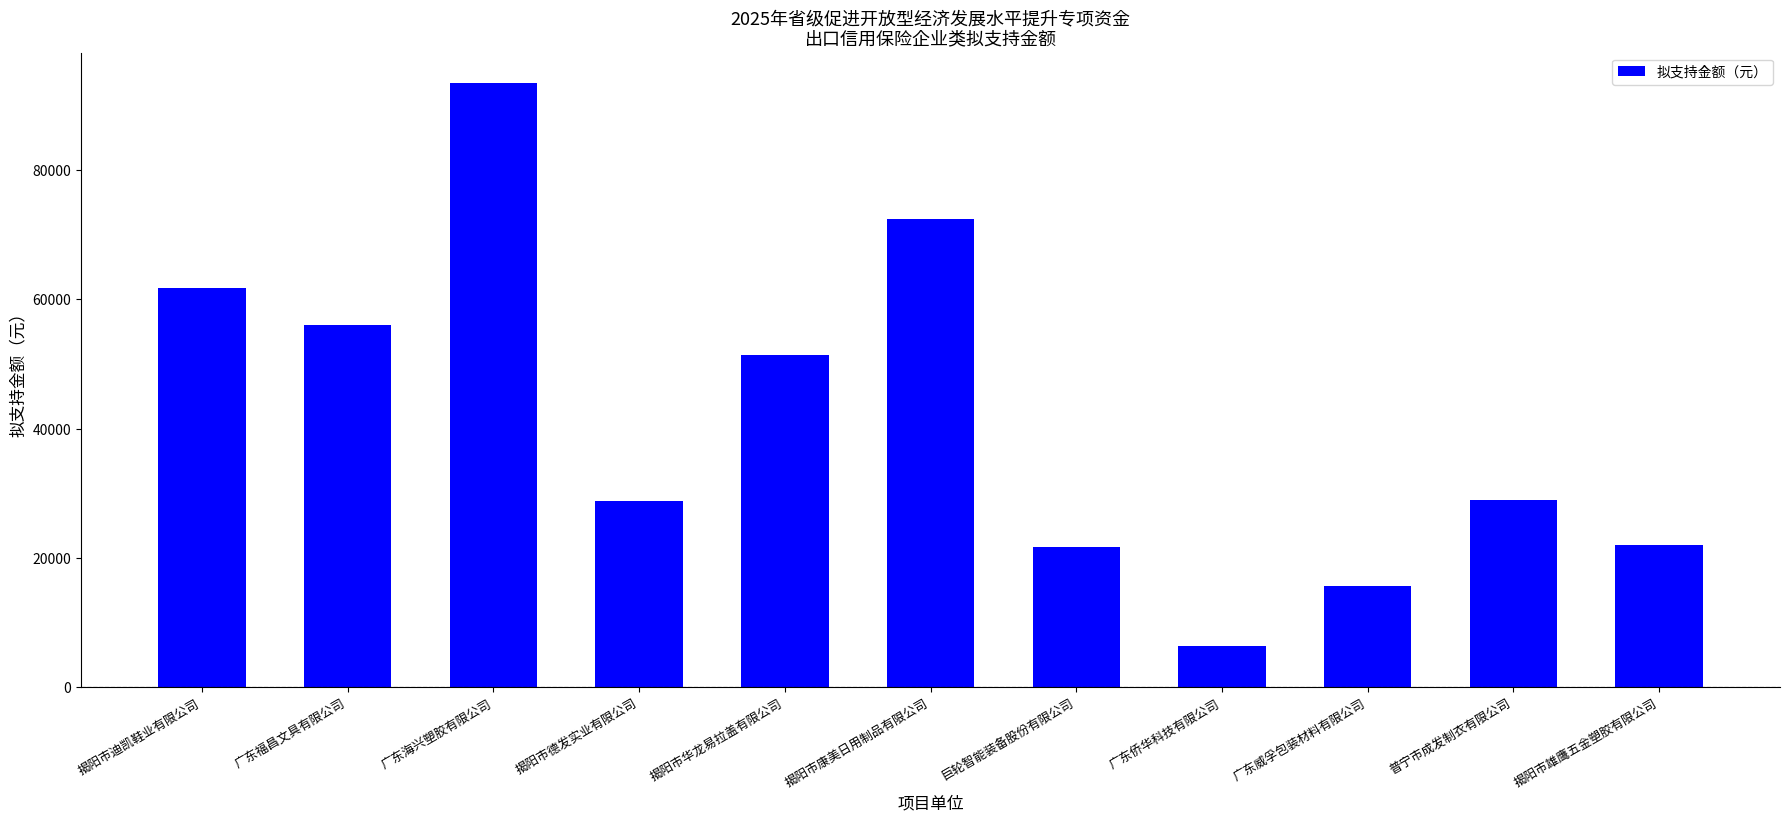

Which category has the highest value across all series?

广东海兴塑胶有限公司